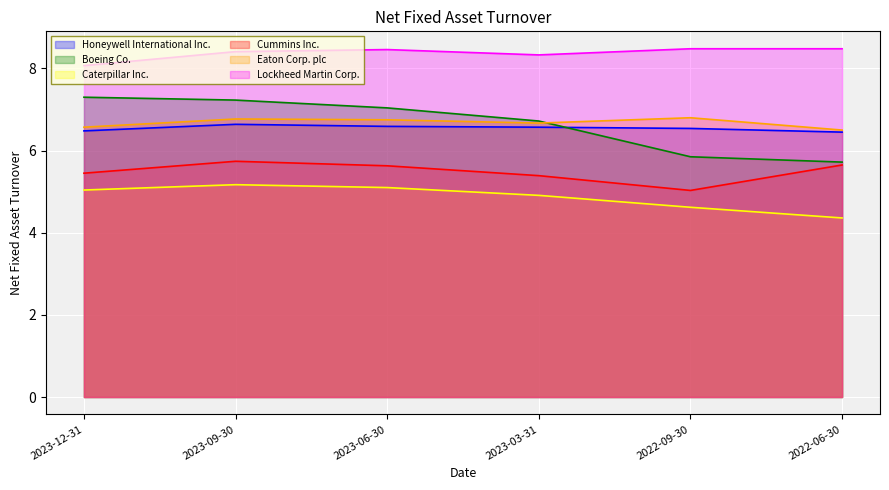

How many lines are shown in the chart?

6